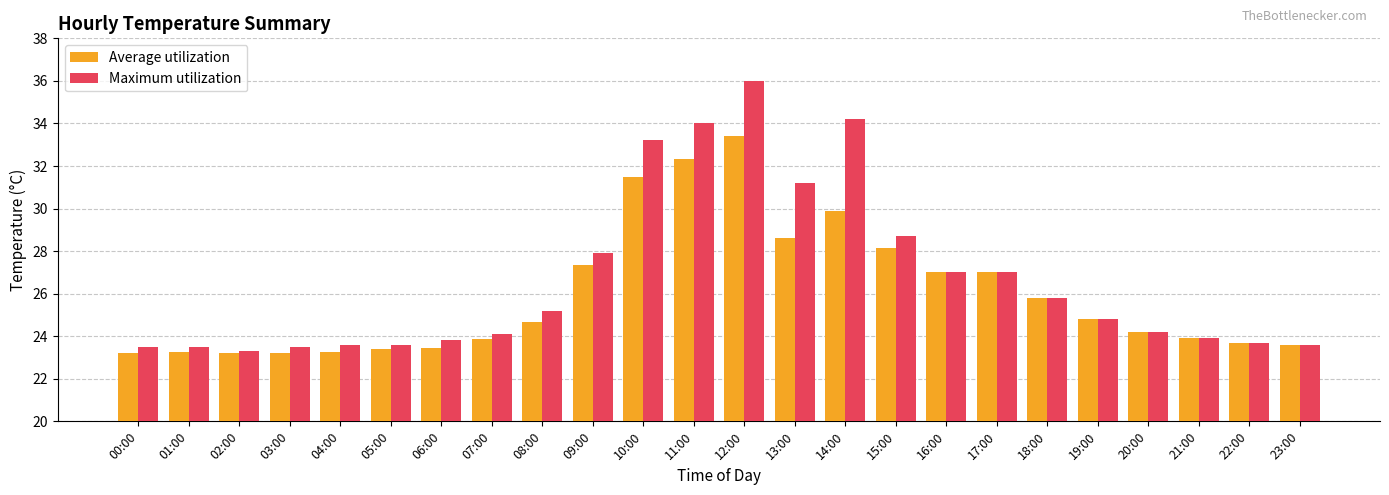

What is the sum of the Average utilization values at 13:00 and 05:00?

52.0